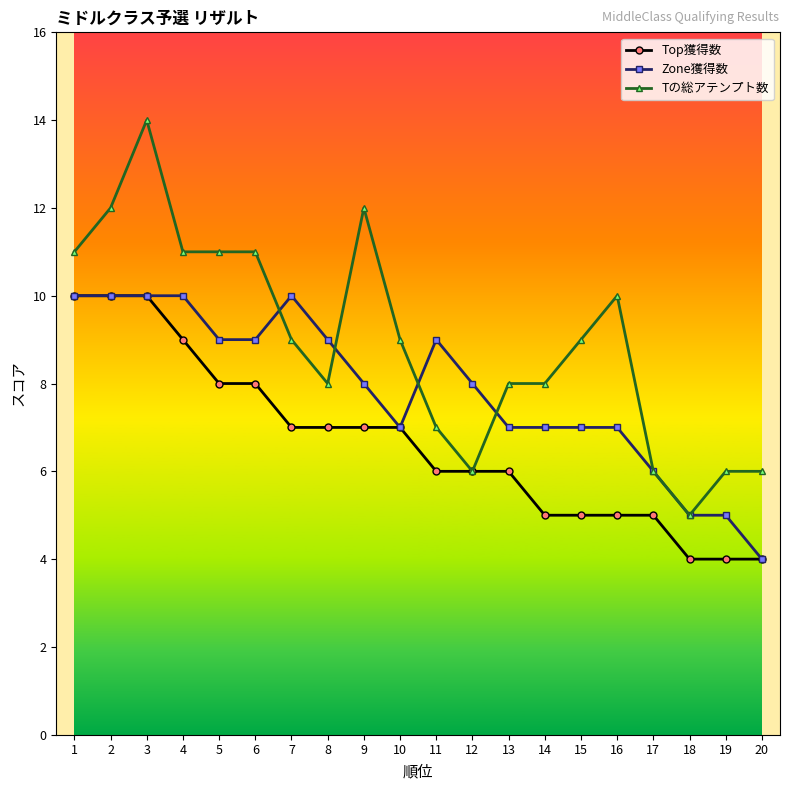

Rank the series at 9 from highest to lowest value.

Tの総アテンプト数, Zone獲得数, Top獲得数